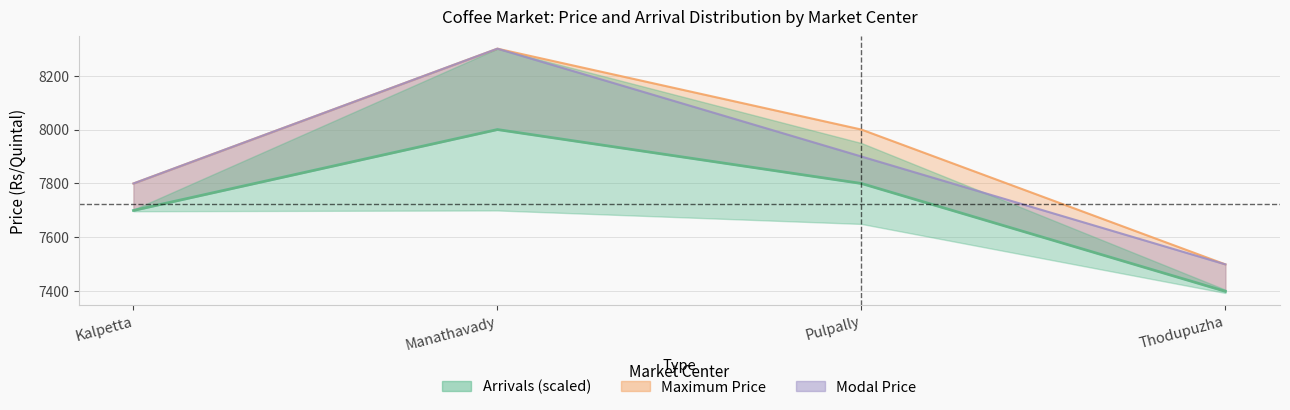

Which series has the widest spread of values?

Maximum Price